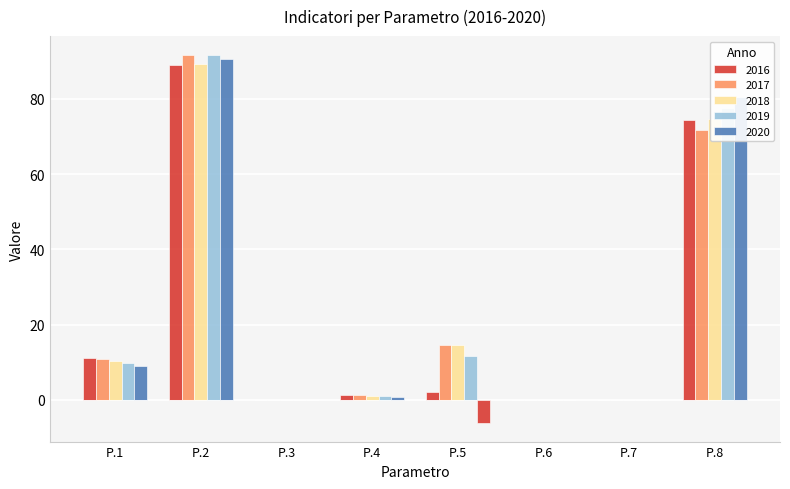

At which label does 2016 first exceed 2?

P.1